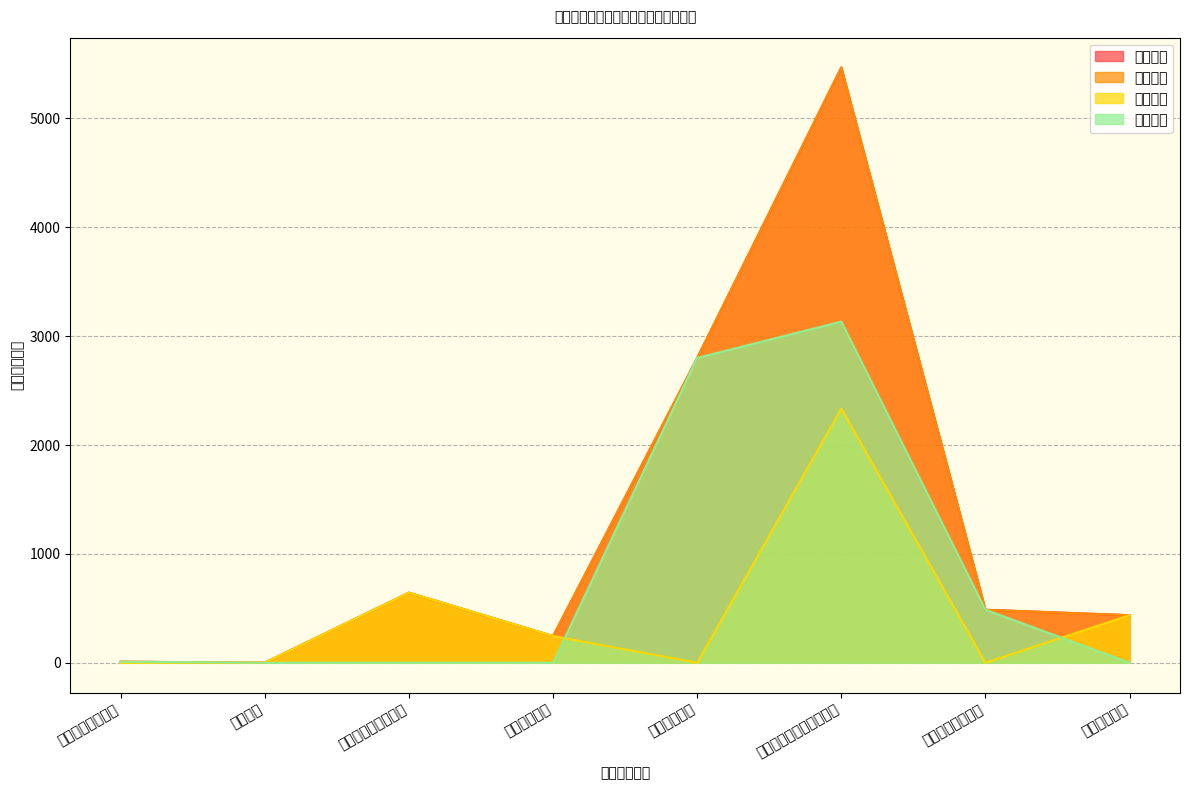

Where is 基本支出 nearest to the value 1167?

社会保障和就业支出